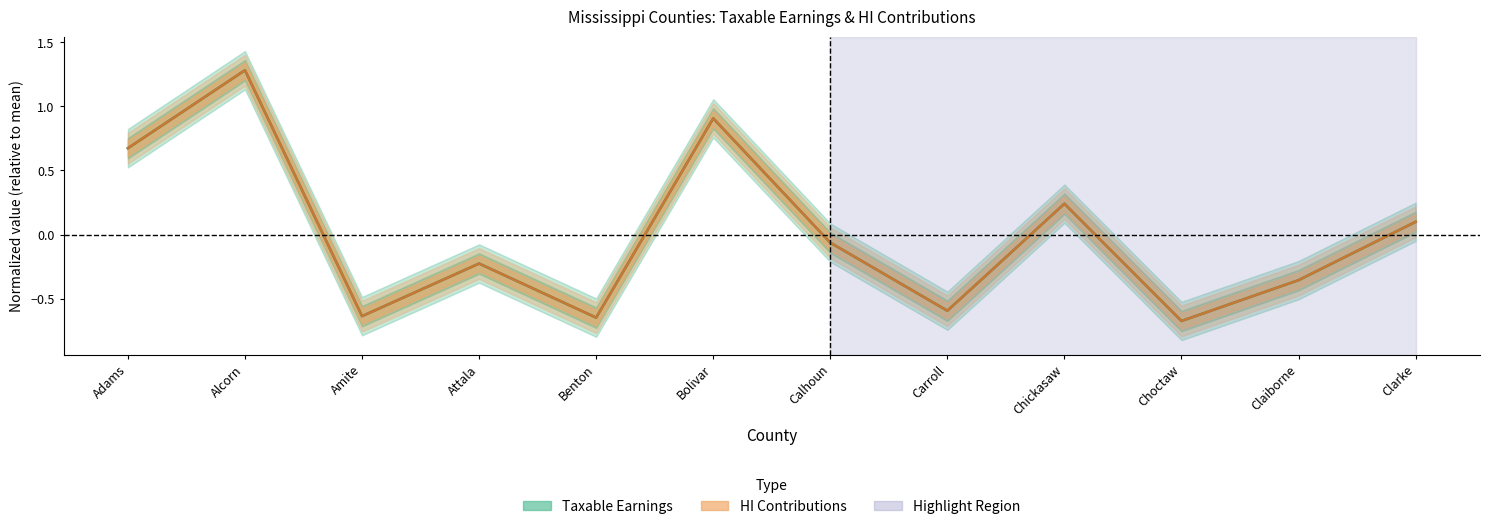

Reading right to left, extract all data points from this chart.

Taxable Earnings (Total): Clarke=0.1	Claiborne=-0.4	Choctaw=-0.7	Chickasaw=0.2	Carroll=-0.6	Calhoun=-0.1	Bolivar=0.9	Benton=-0.6	Attala=-0.2	Amite=-0.6	Alcorn=1.3	Adams=0.7
HI Contributions (Total): Clarke=0.1	Claiborne=-0.4	Choctaw=-0.7	Chickasaw=0.2	Carroll=-0.6	Calhoun=-0.1	Bolivar=0.9	Benton=-0.6	Attala=-0.2	Amite=-0.6	Alcorn=1.3	Adams=0.7